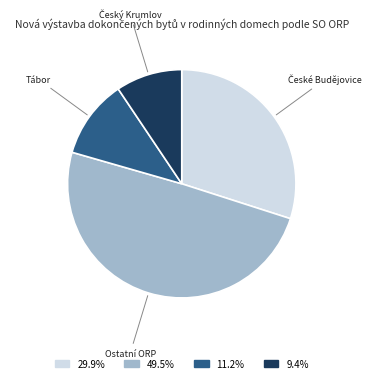

Does any single category account for the majority?

No